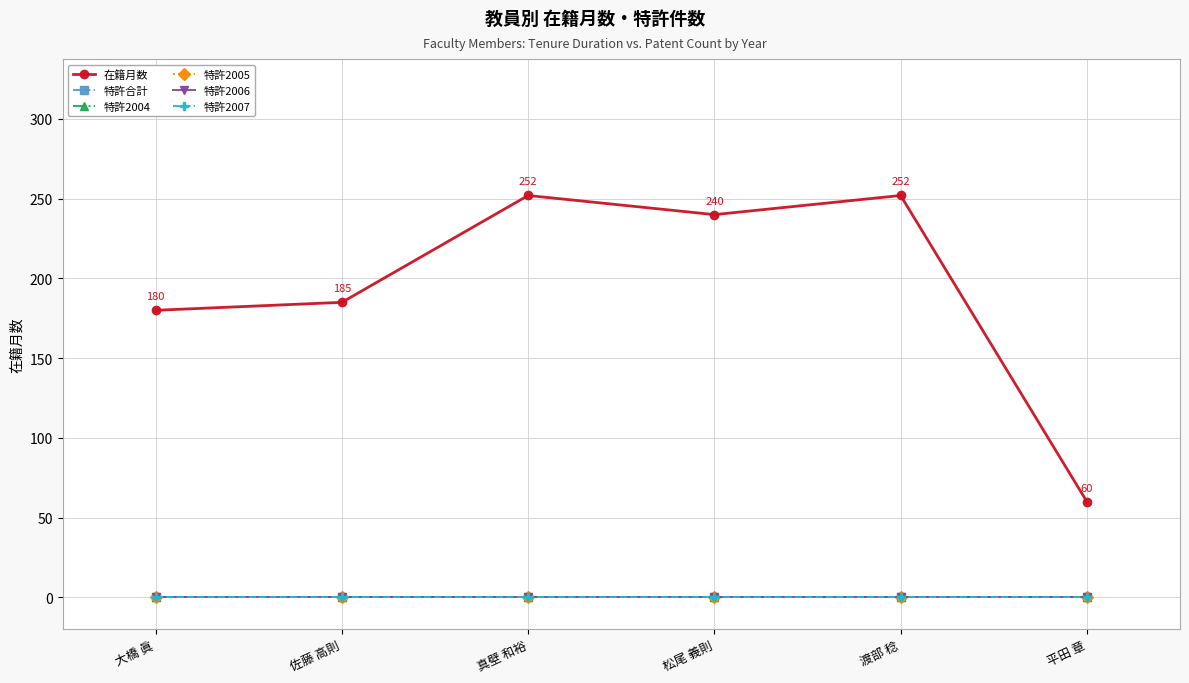

Which has a higher value, 大橋 眞 or 渡部 稔?

渡部 稔